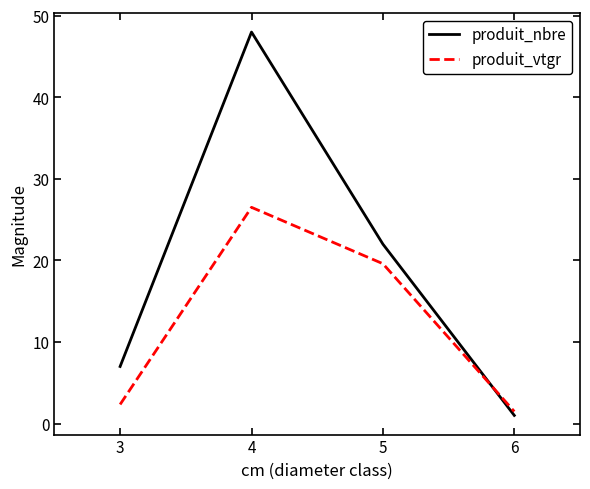

What is the approximate value of produit_nbre at 4?

48.0